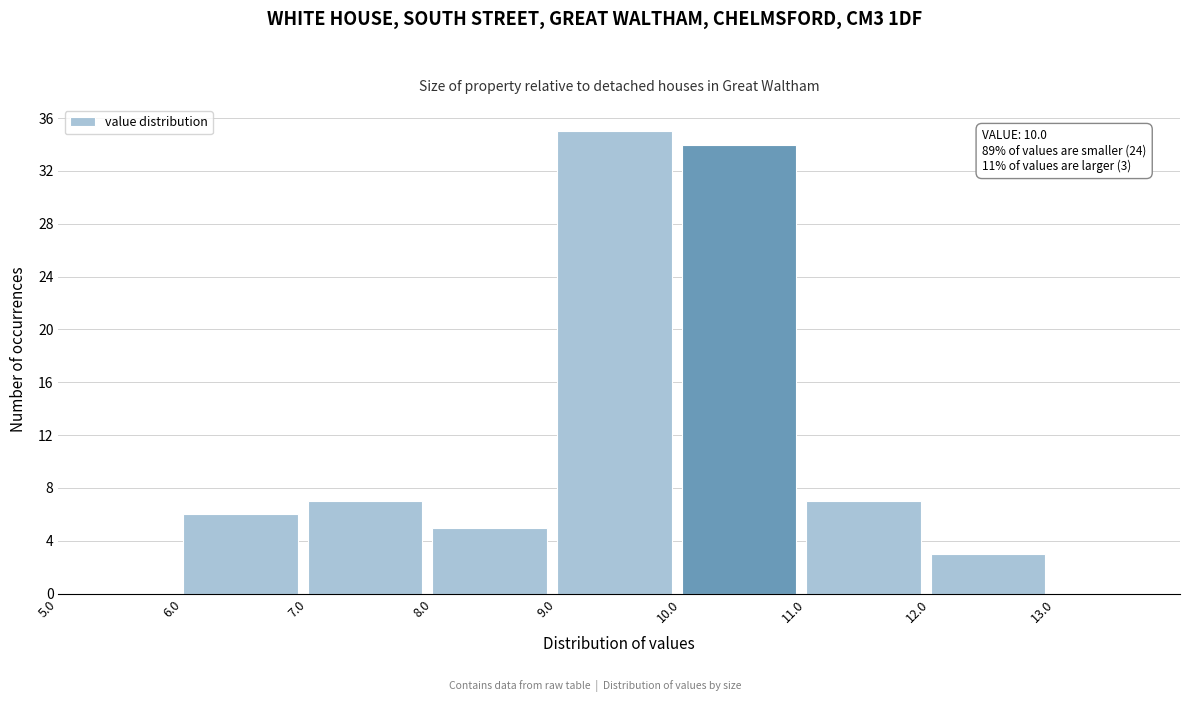

Over which range of the x-axis is the bar tallest?

9 to 10